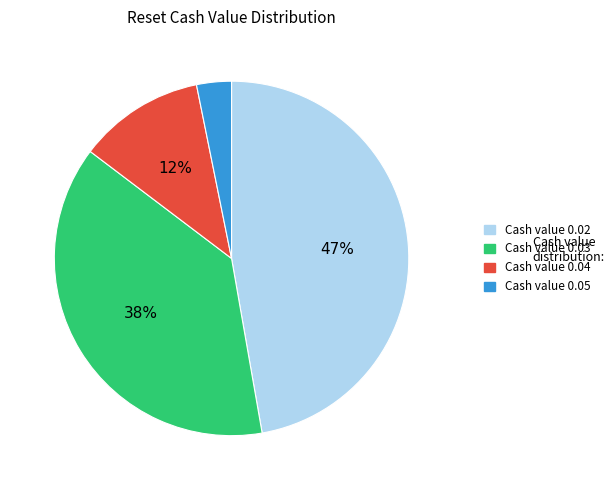

How many segments does this pie chart have?

4